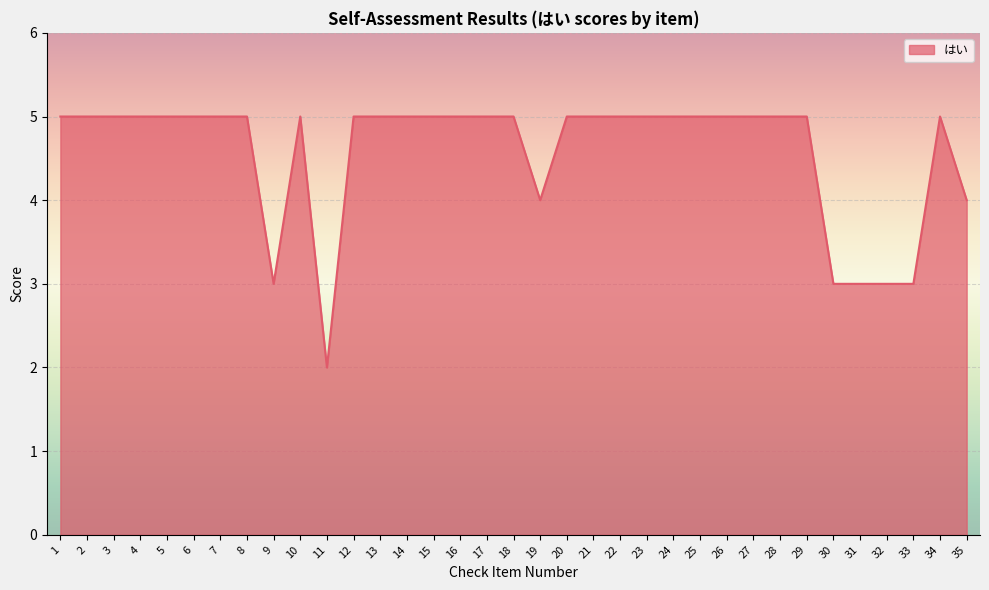

Is it true that the value at 20 is 2?

False